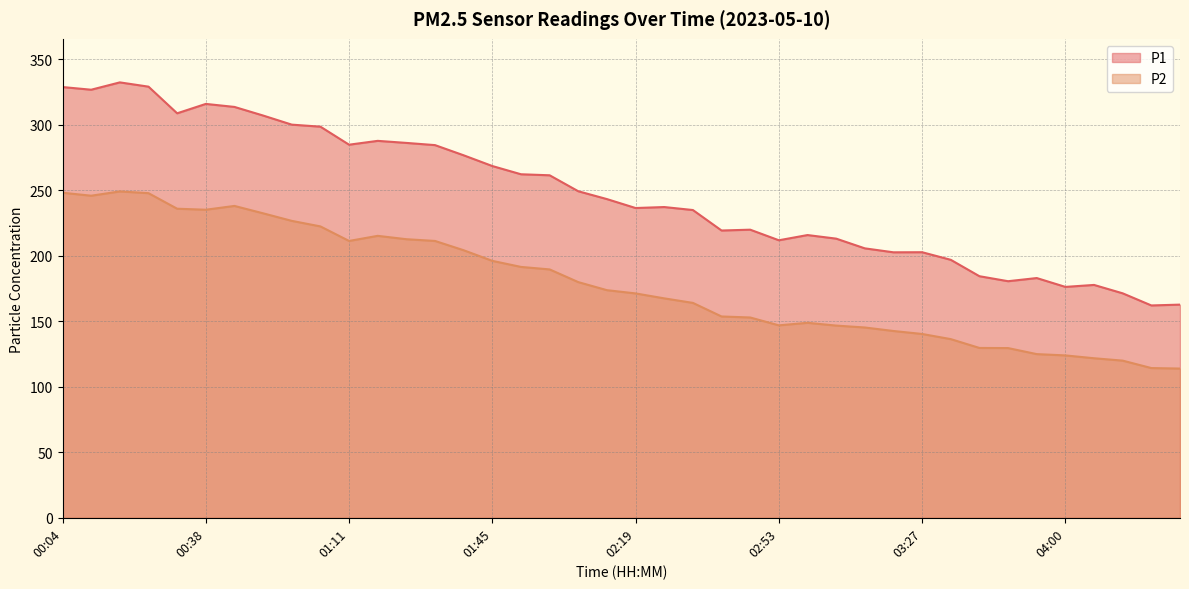

What is the spread (max minus min) of values at 00:11?

80.9